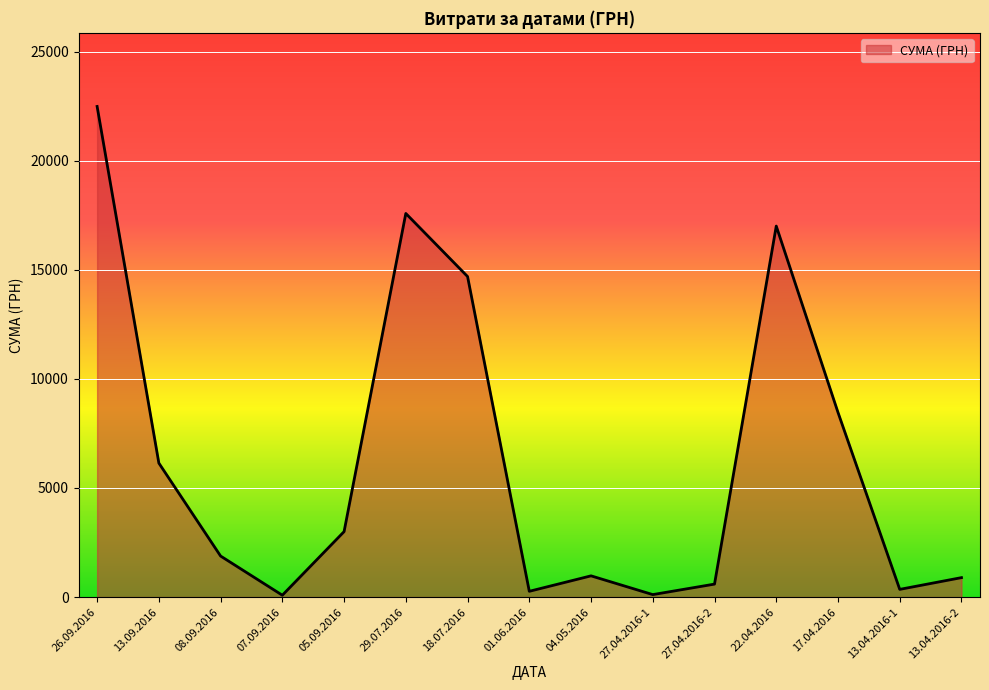

What position from the right is 04.05.2016?

7